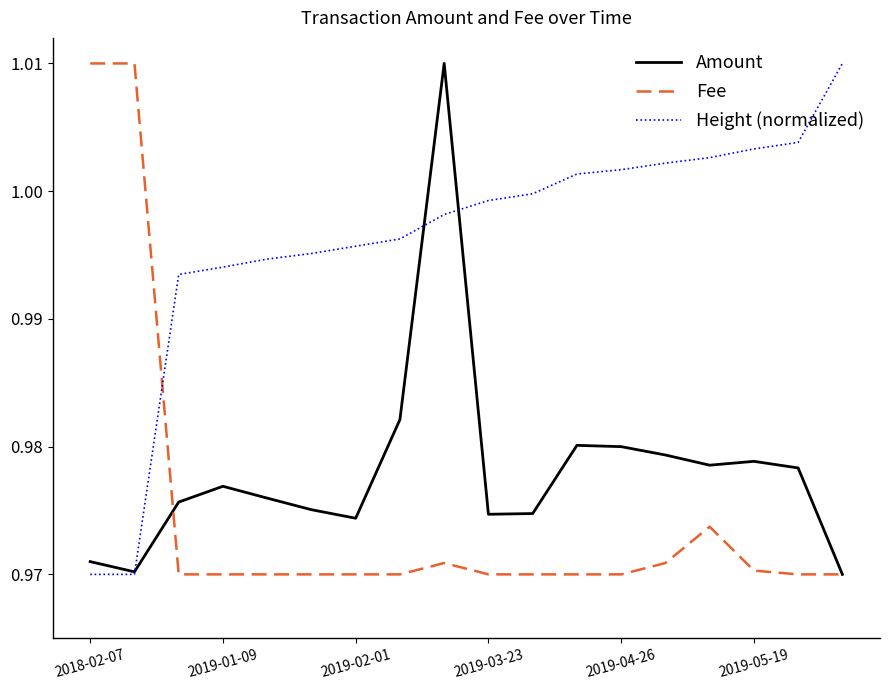

List the series in order of their overall mean, lowest first.

Fee, Amount, Height (normalized)